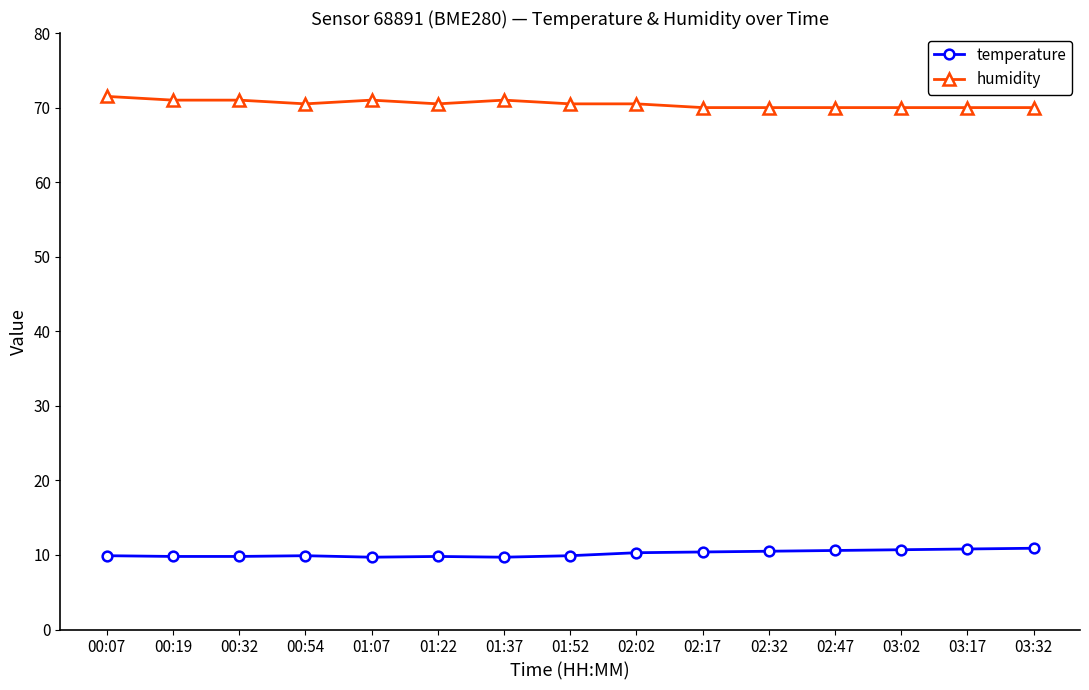

Does the chart have visible grid lines?

No